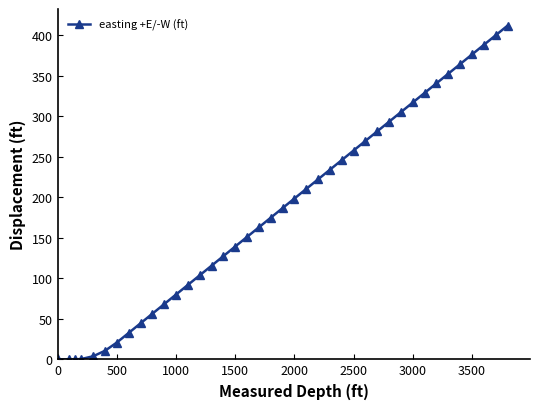

What is the greatest value displayed?

412.0